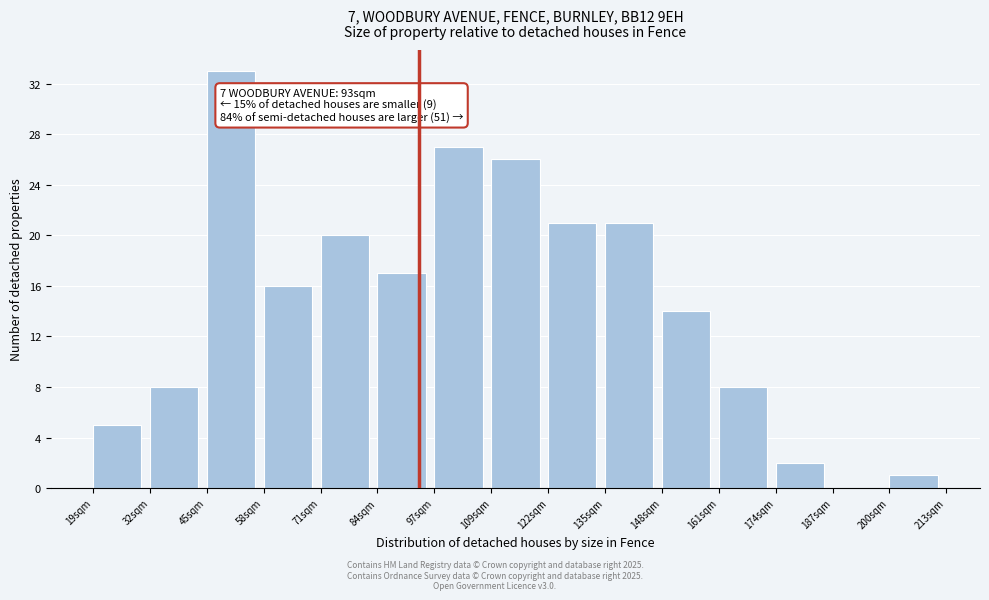

Over which range of the x-axis is the bar tallest?

44 to 58